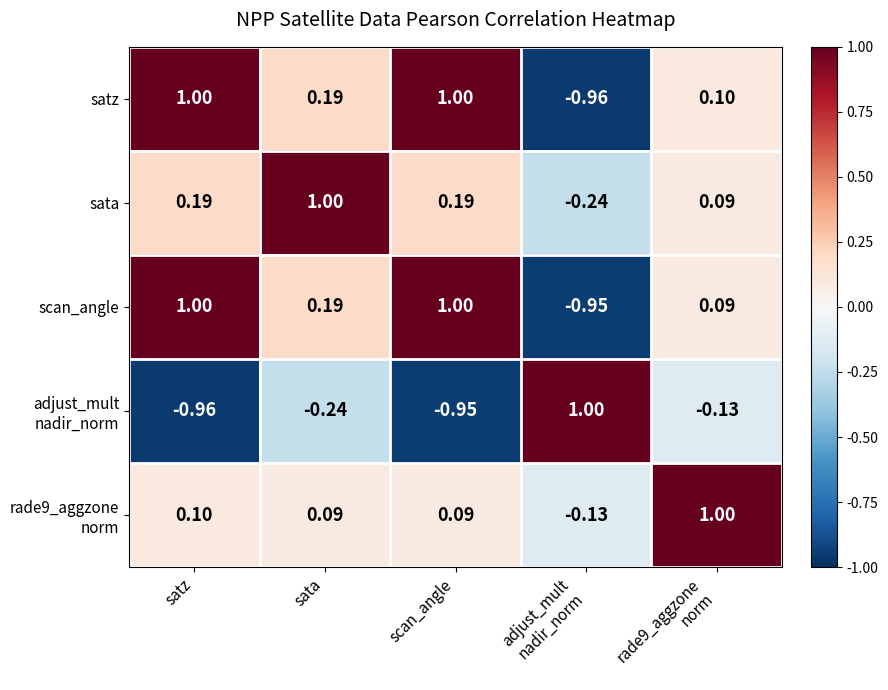

How many data points in scan_angle are above 0?

4